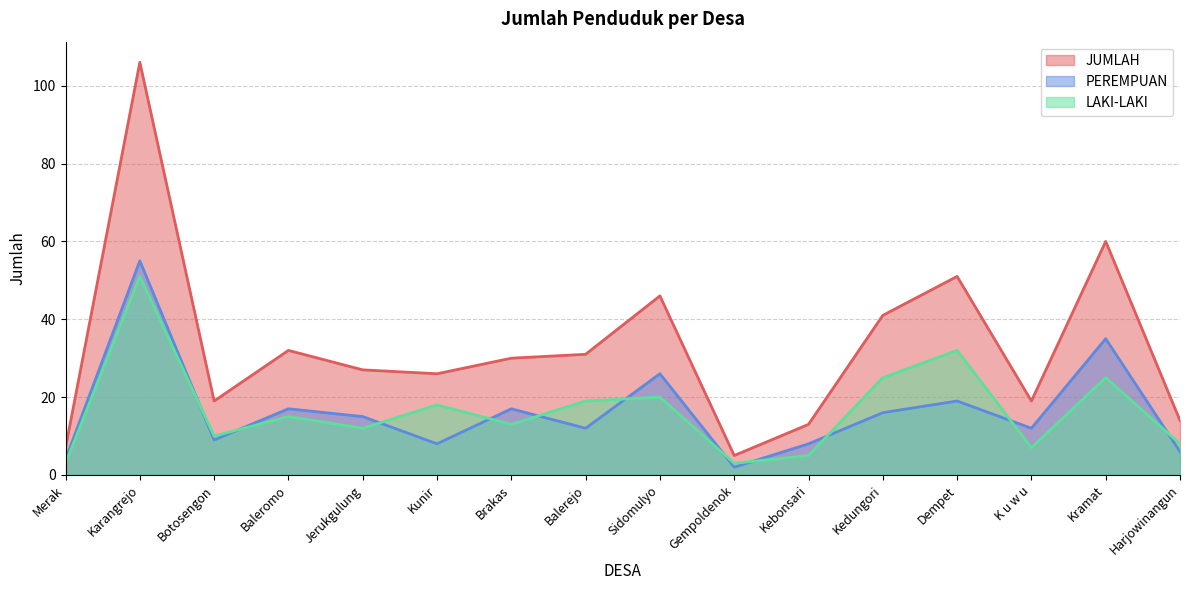

Does the chart have visible grid lines?

Yes